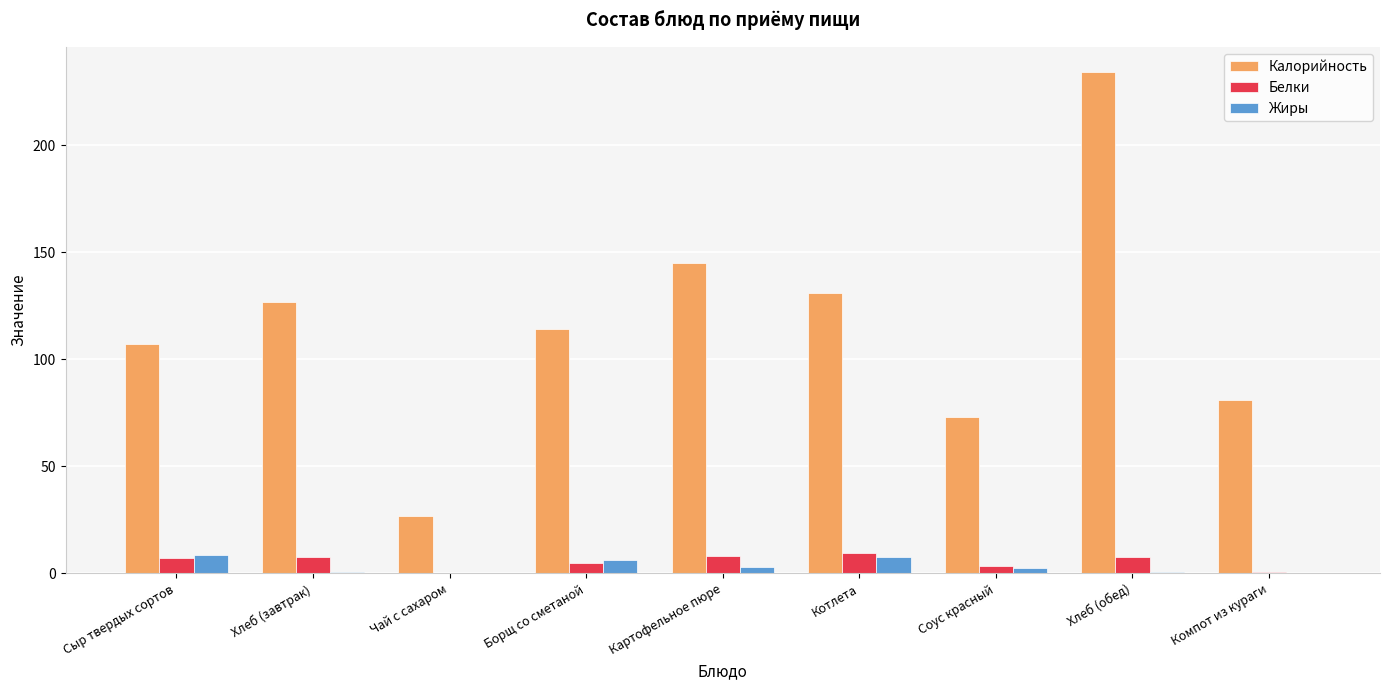

Which series has the largest total across all categories?

Калорийность